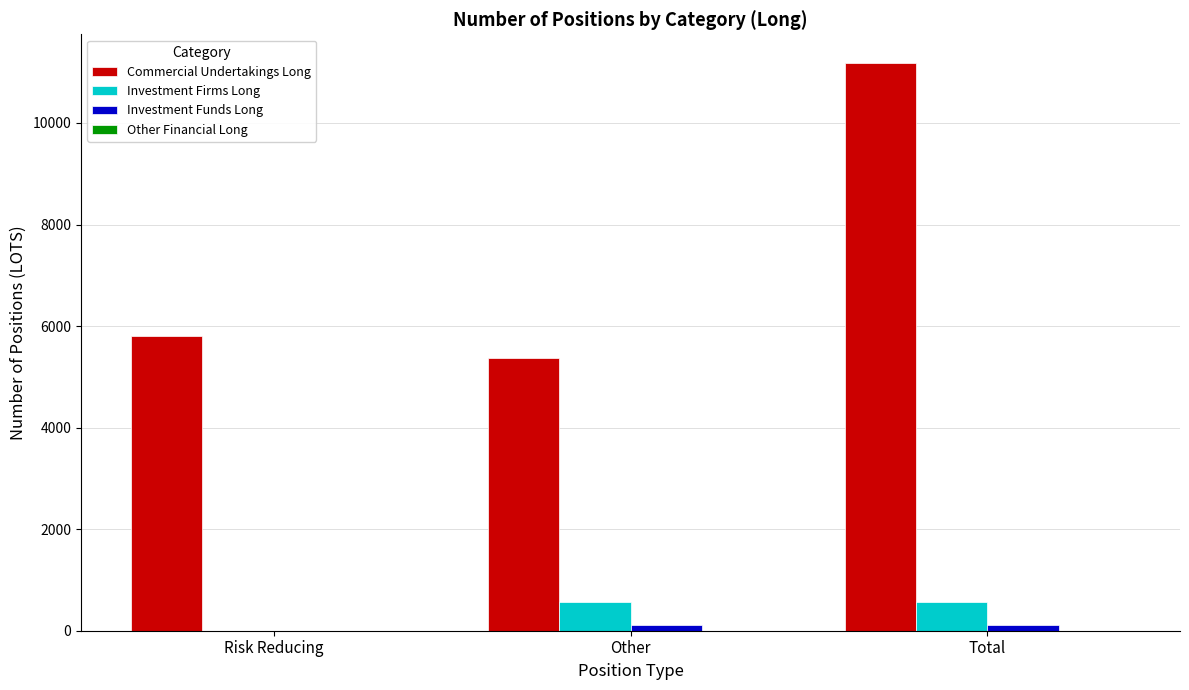

What is the average value of the Investment Firms Long series?

379.3